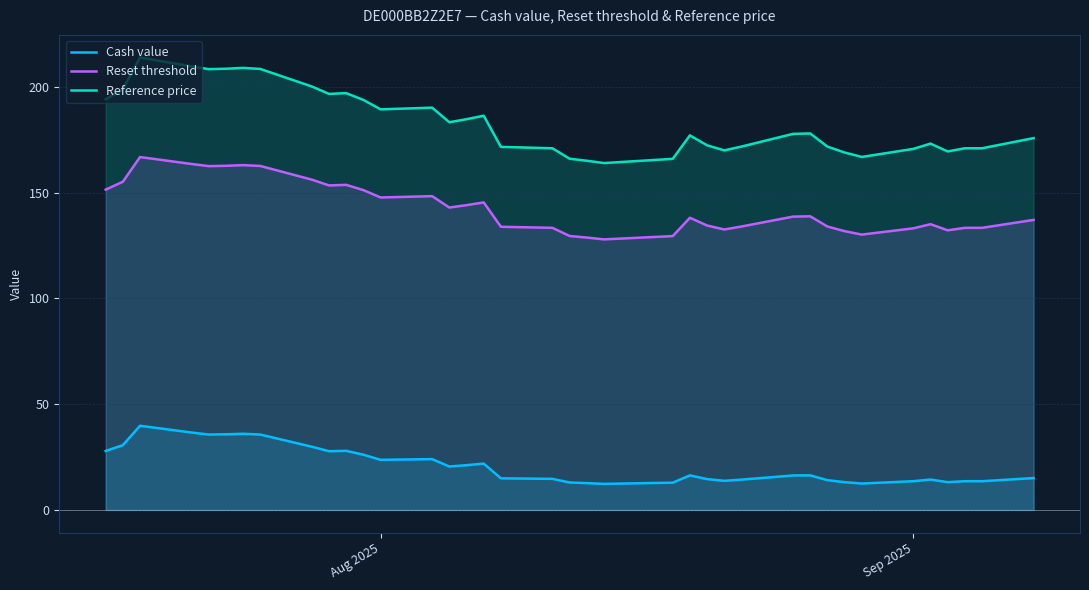

True or false: Cash value has more than 2 interior local peaks.

True